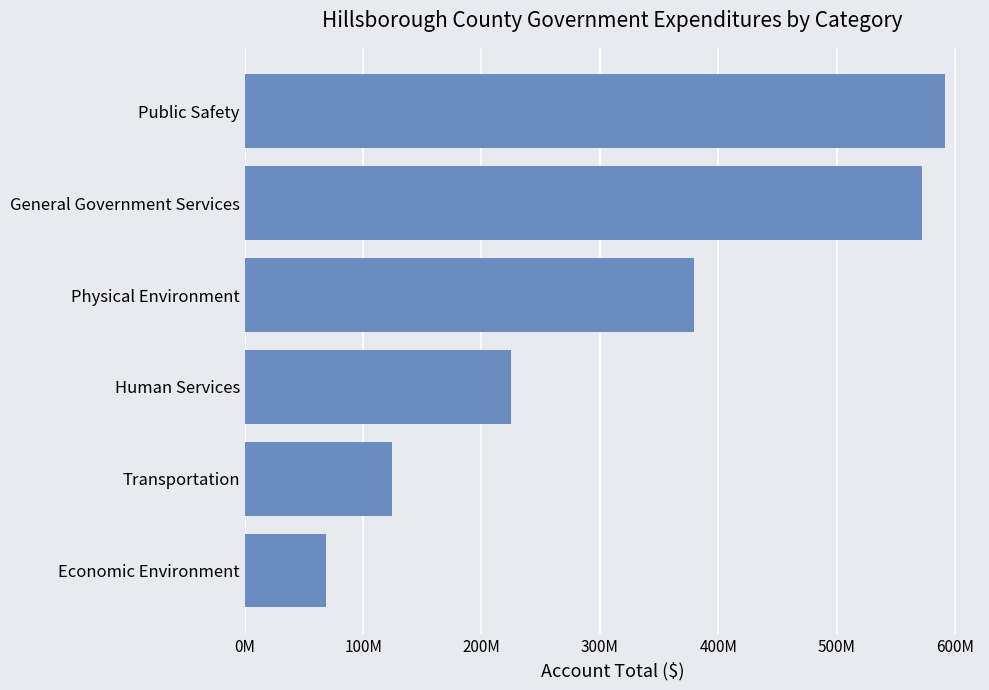

At which category does the chart reach its minimum across all series?

Economic Environment